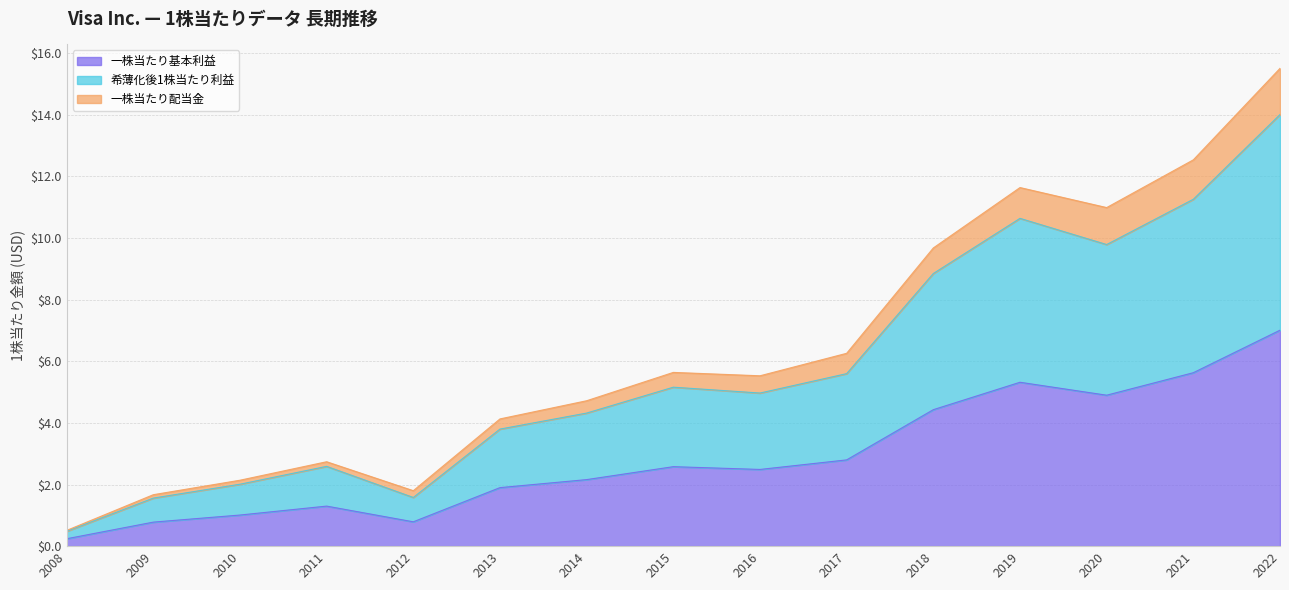

True or false: 一株当たり基本利益 and 希薄化後1株当たり利益 intersect in this chart.

False